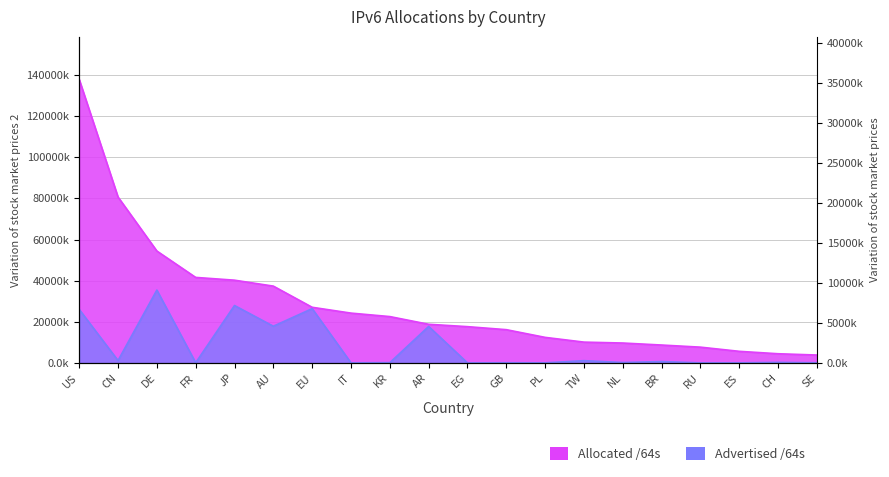

Is the value of Advertised /64s at EU greater than the value of Allocated /64s at EG?

Yes